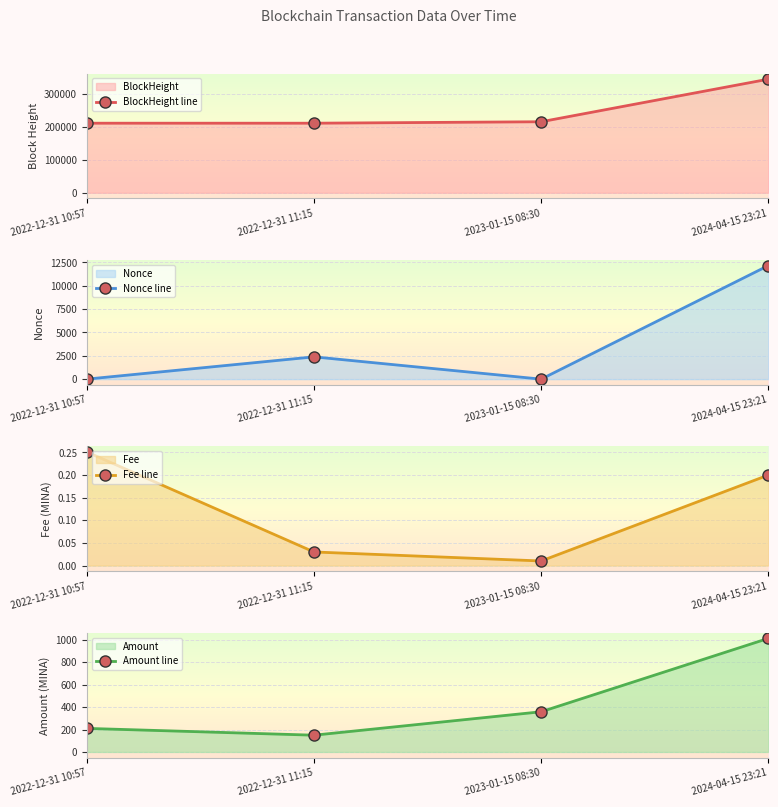

How many lines are shown in the chart?

4